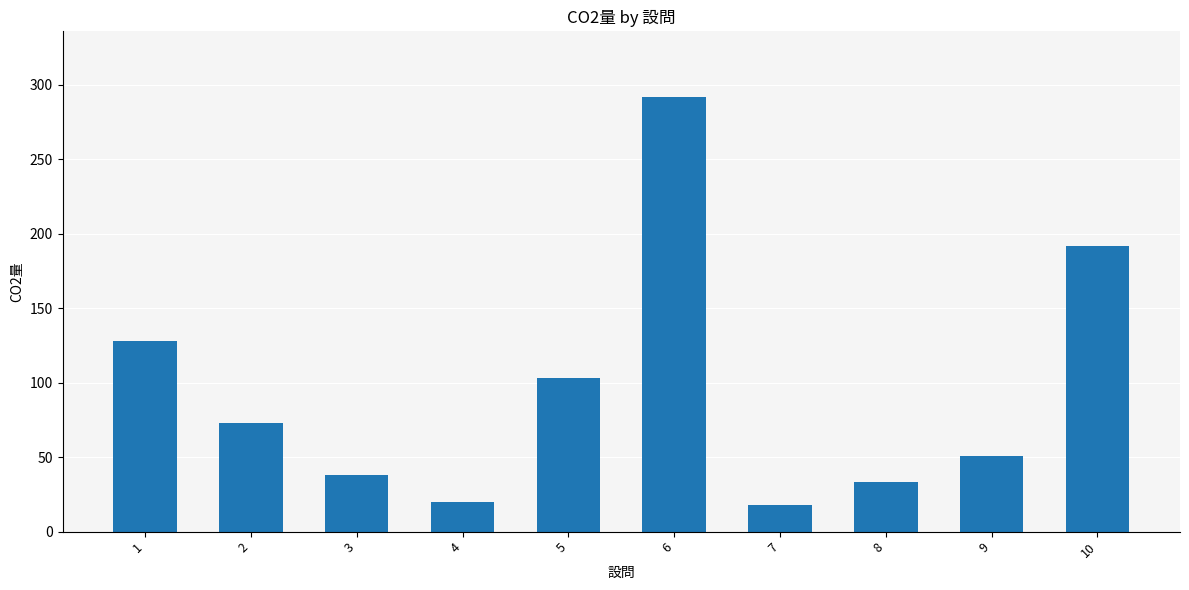

Reading left to right, transcribe all the data shown in this chart.

1=128	2=73	3=38	4=20	5=103	6=292	7=18	8=33	9=51	10=192